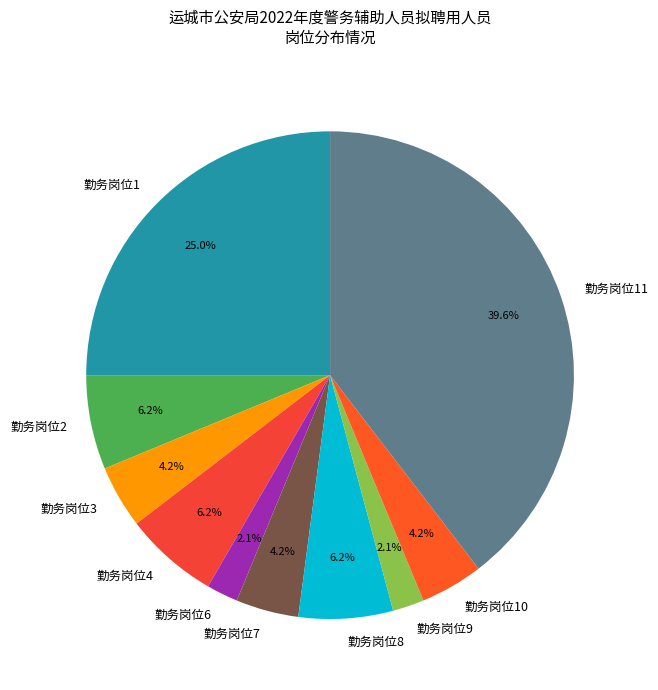

What is the ratio of the value at 勤务岗位7 to the value at 勤务岗位8?

0.7